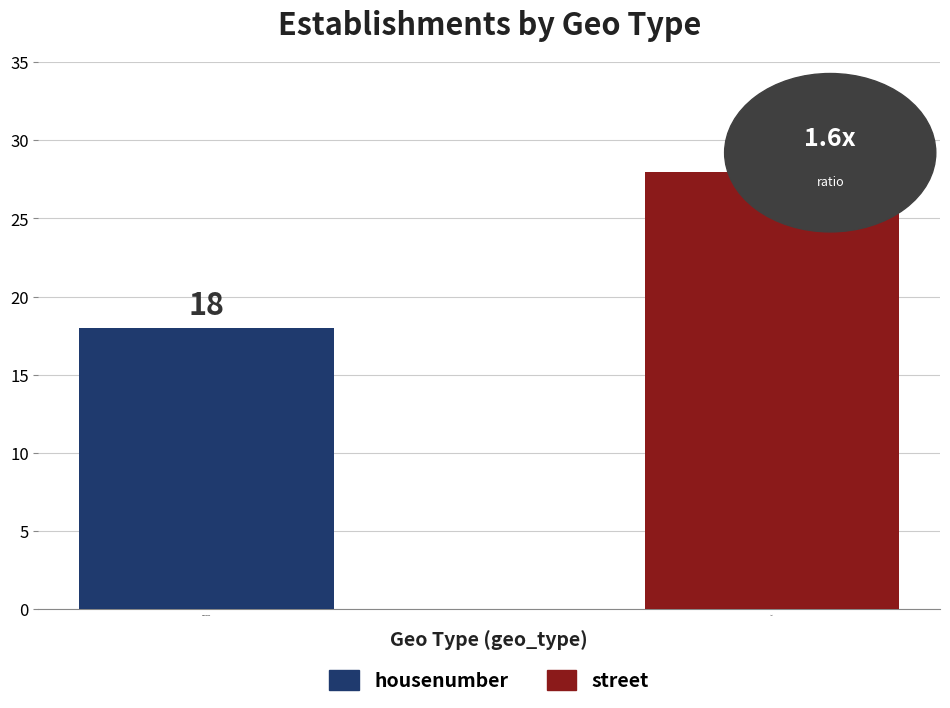

What is the minimum value for housenumber?

18